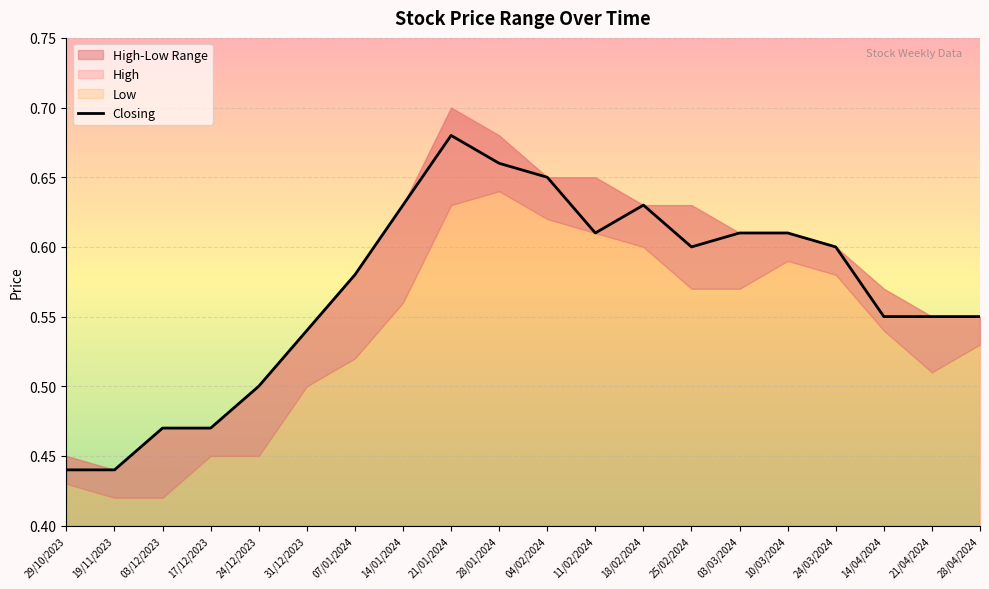

What is the value of the 17th point from the left?

0.6